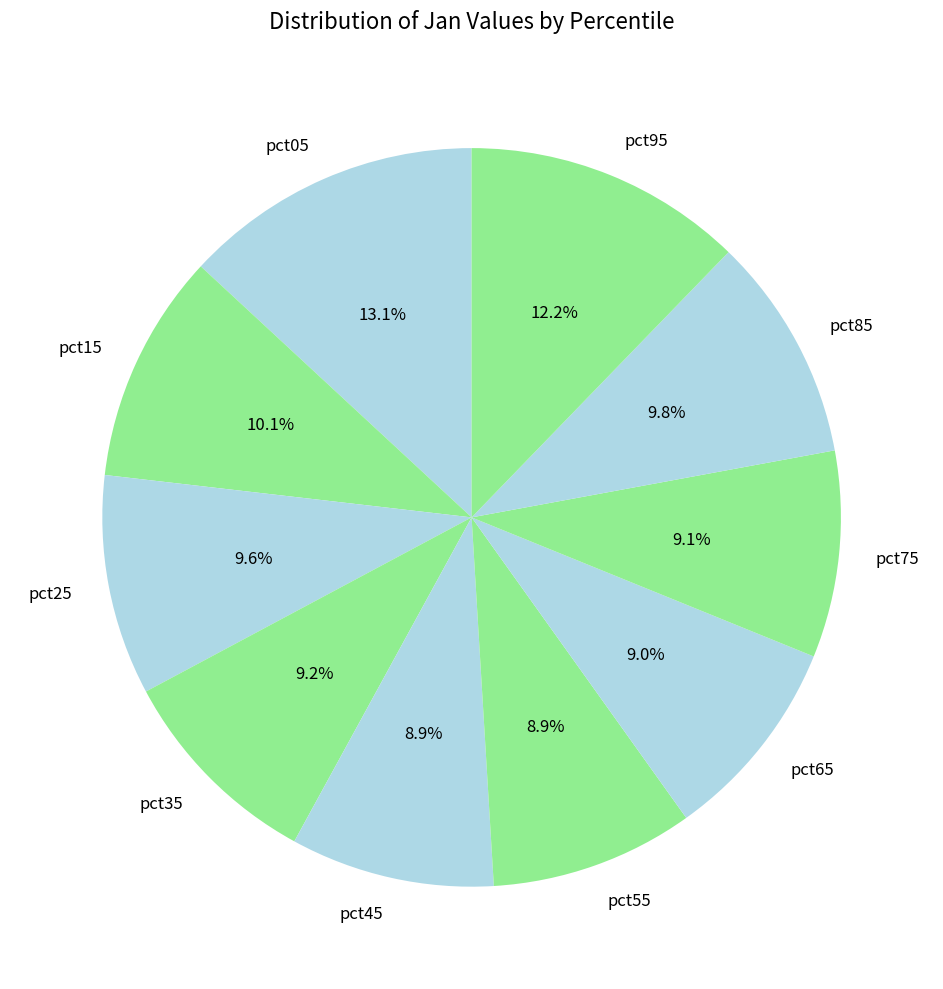

Count the number of slices in the pie.

10